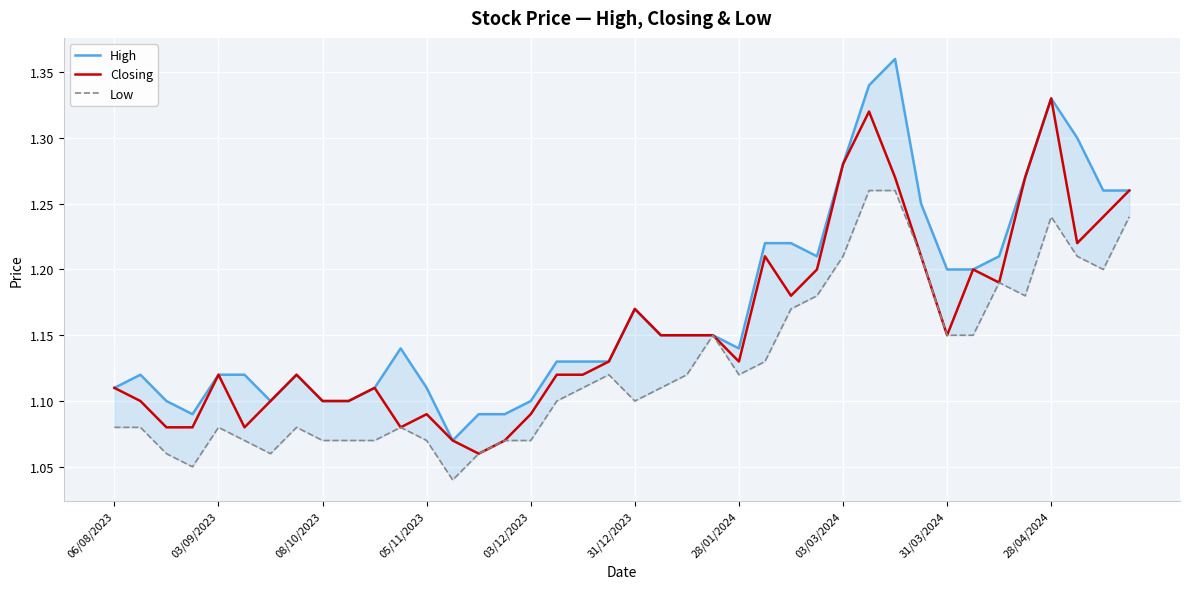

Is this an area chart (filled region under the line)?

No